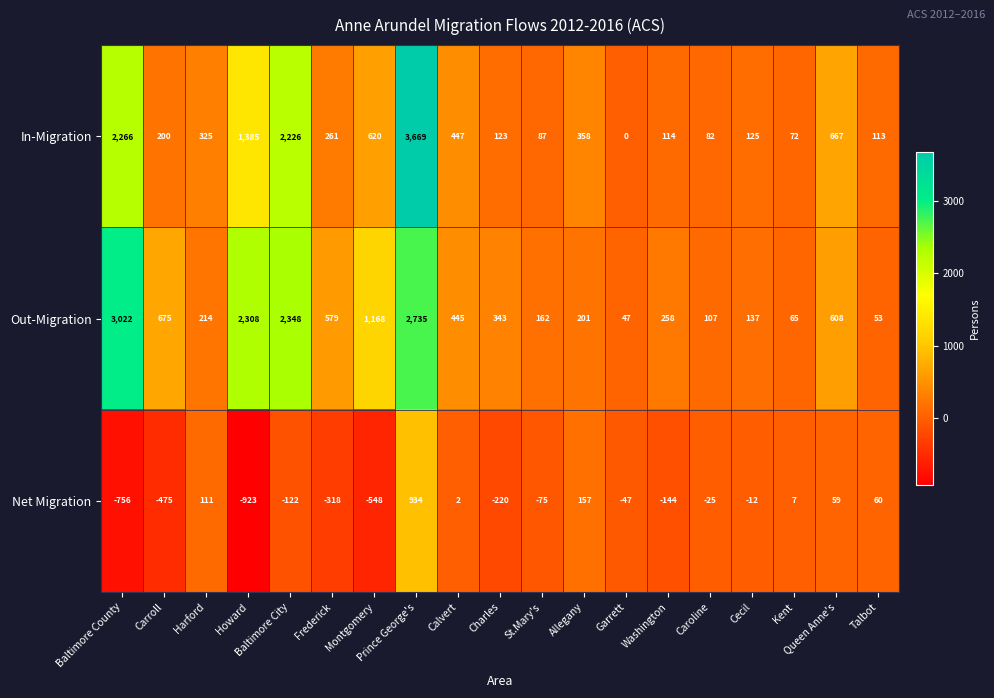

The In-Migration series shows 301 at Carroll. True or false?

False